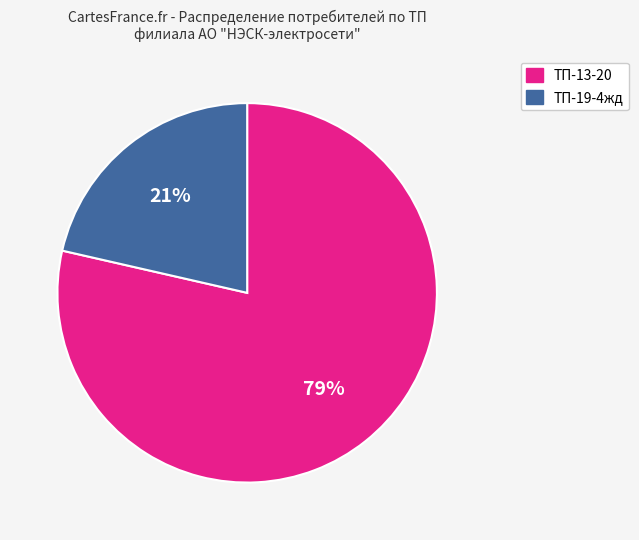

Is there any slice that represents more than half of the pie?

Yes